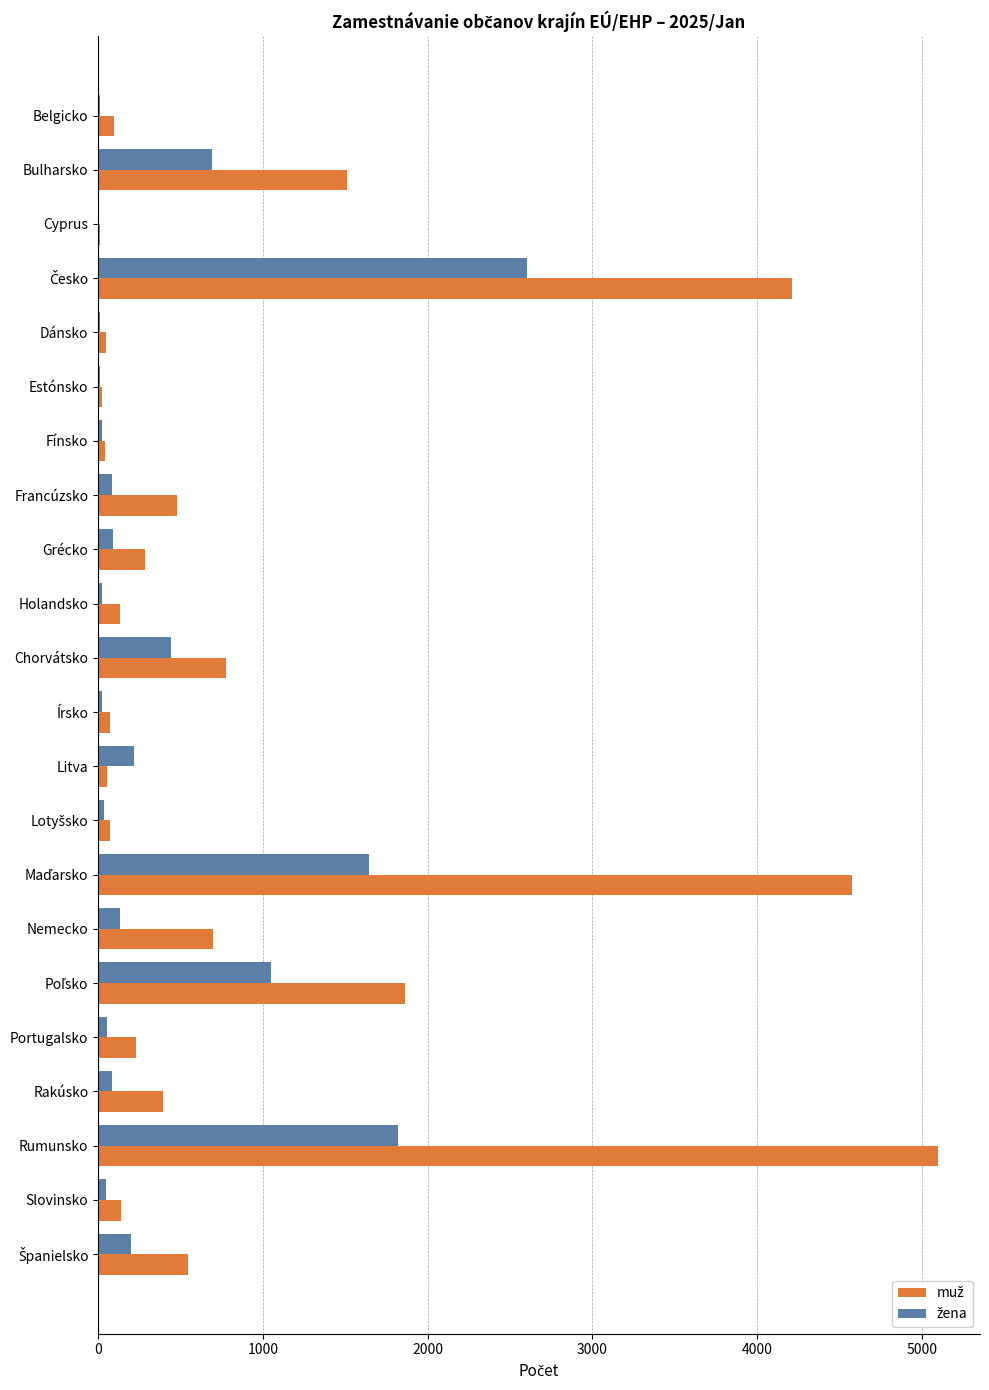

What is the greatest value displayed?

5098